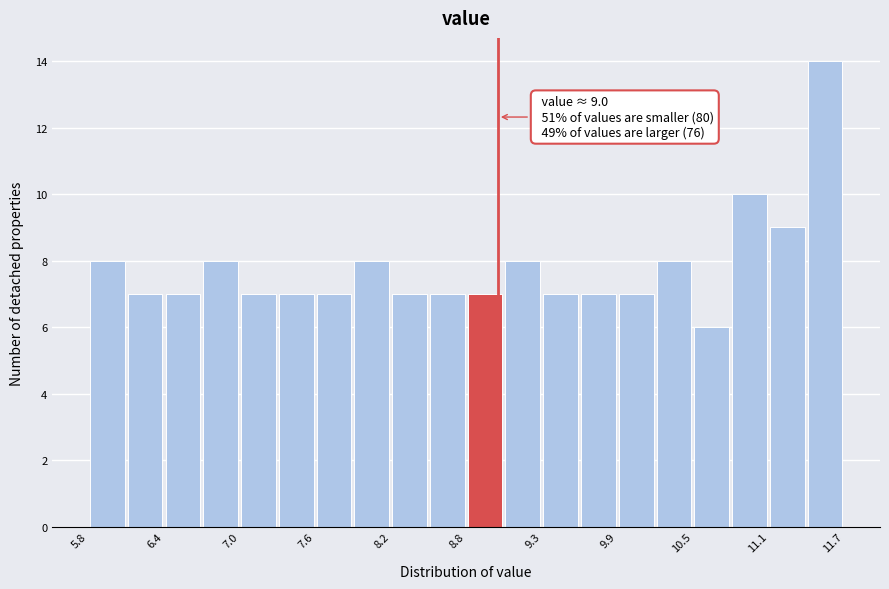

Read against the x-axis, roughly where is the centre of the tallest bar?

11.5